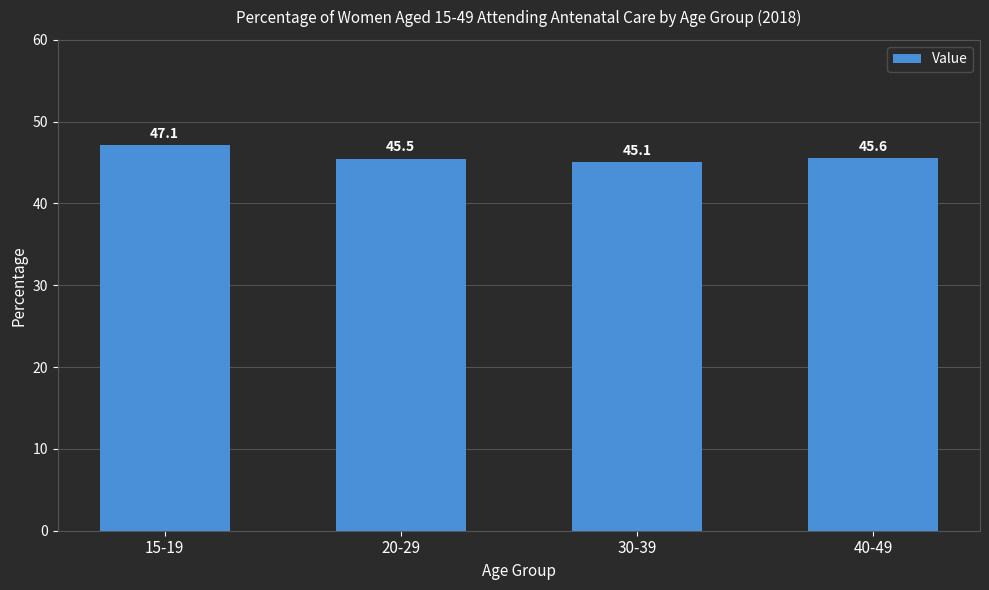

List the labels in order of value, largest first.

15-19, 40-49, 20-29, 30-39